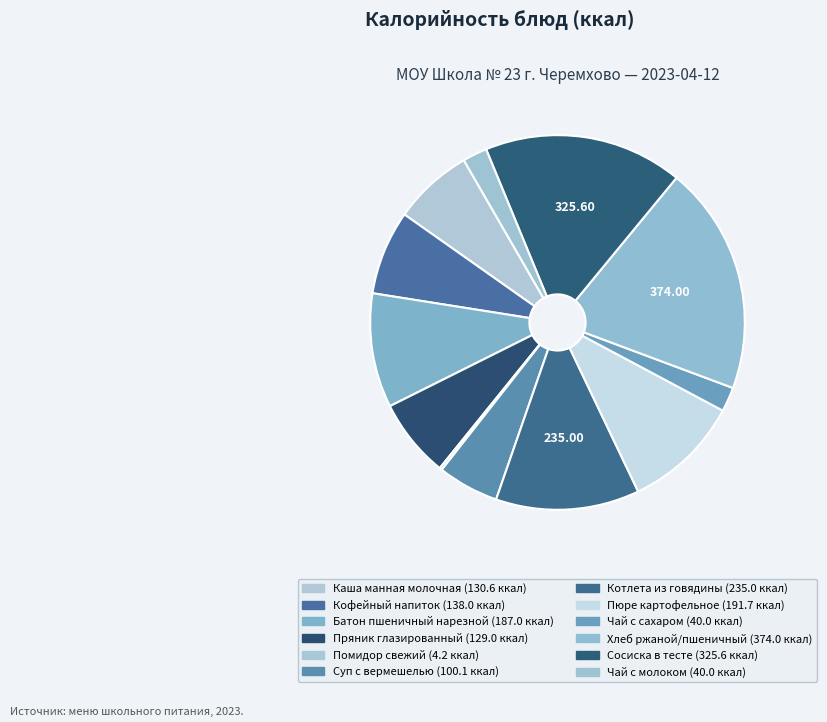

Which slice is the largest?

Хлеб ржаной/пшеничный